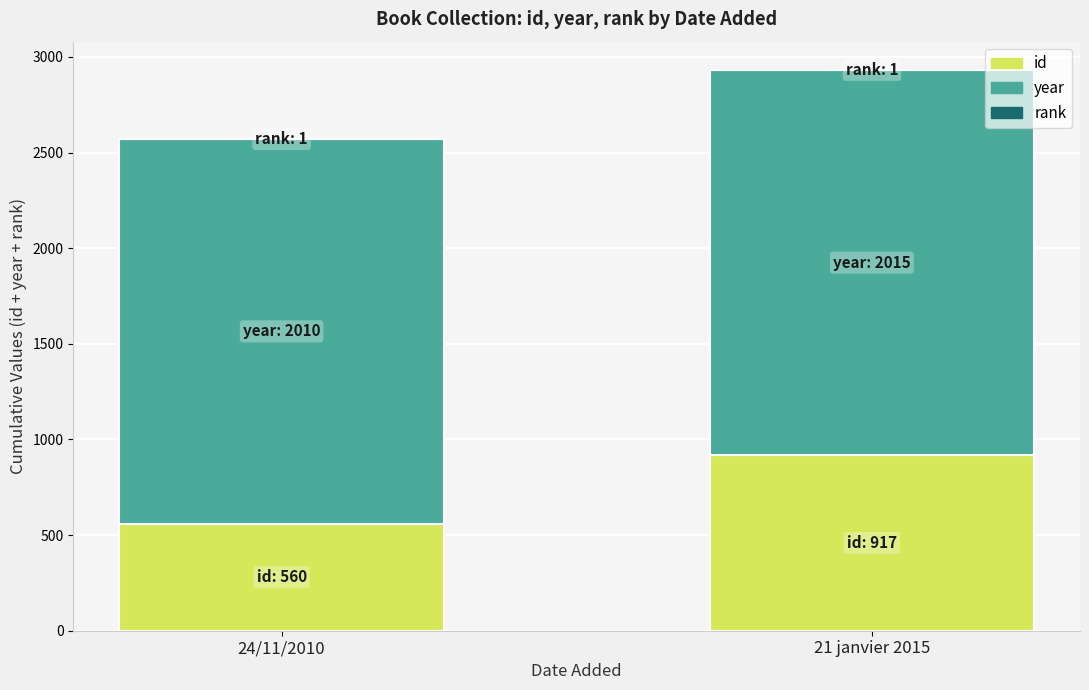

At which label does id reach its peak?

21 janvier 2015